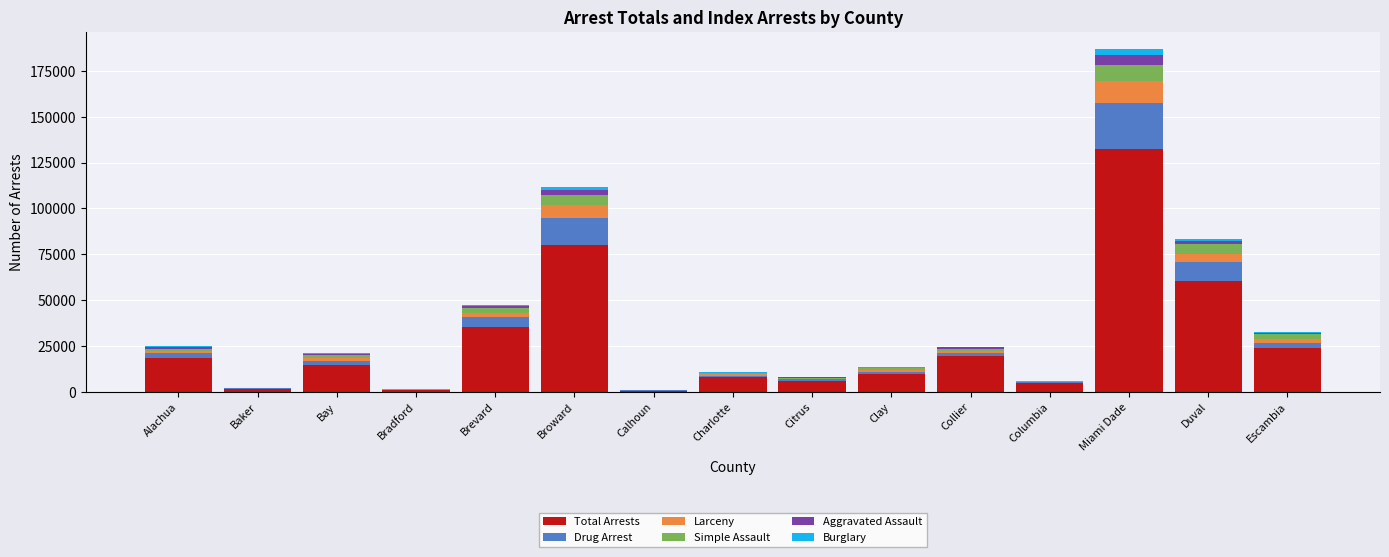

At which category is the sum across all series the highest?

Miami Dade